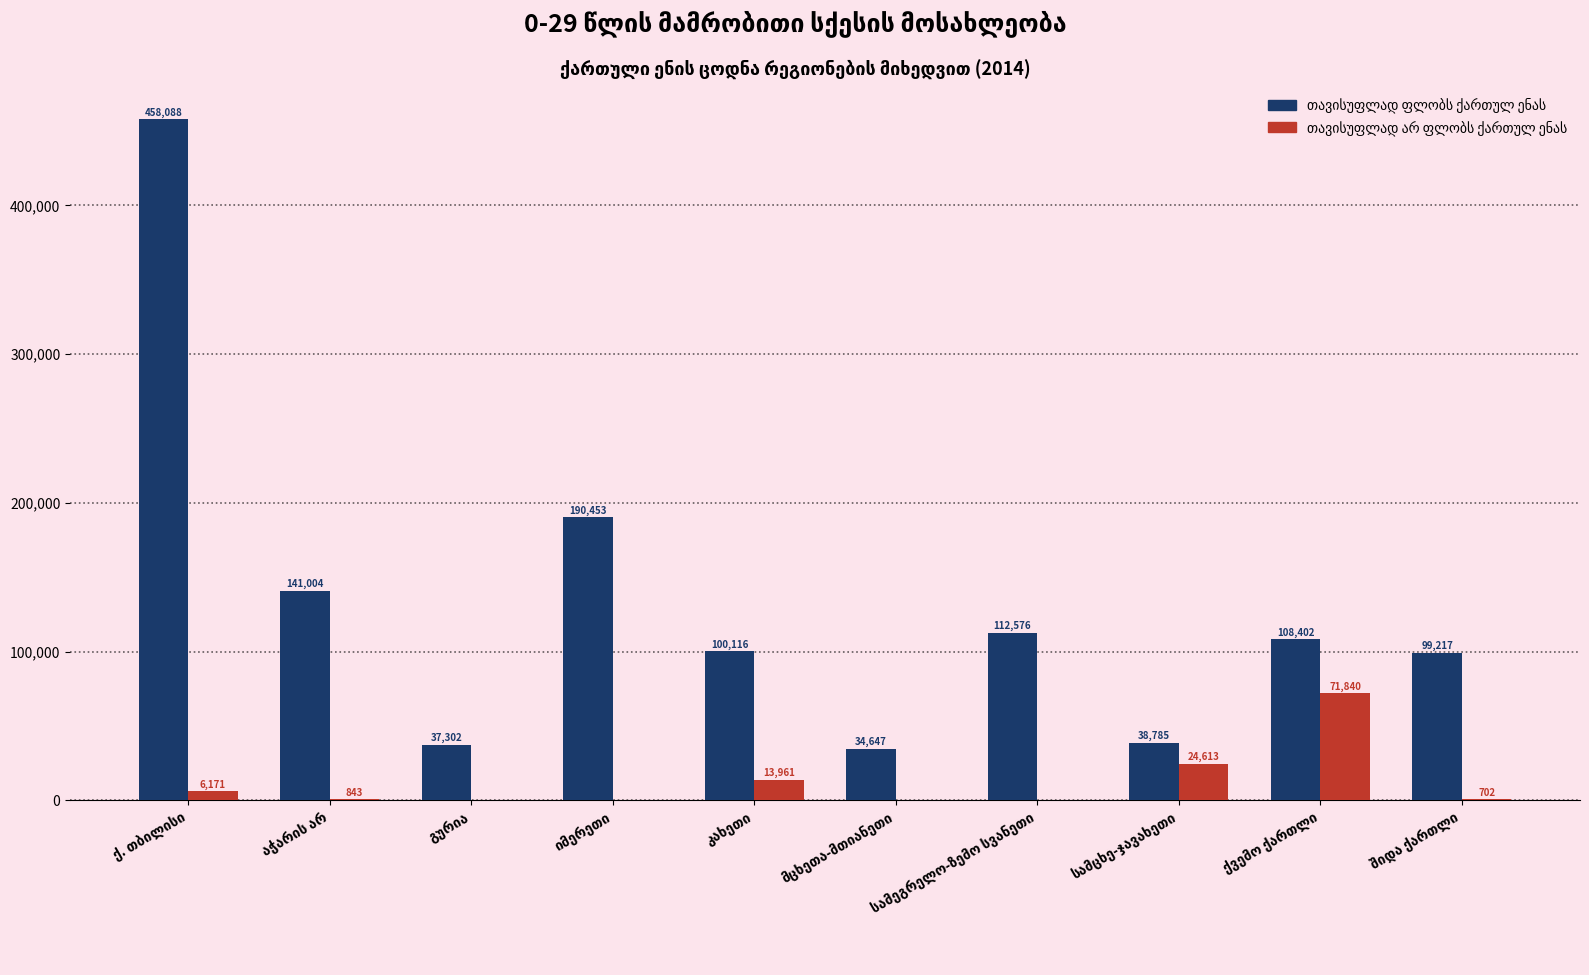

What is the maximum value shown in the chart?

458088